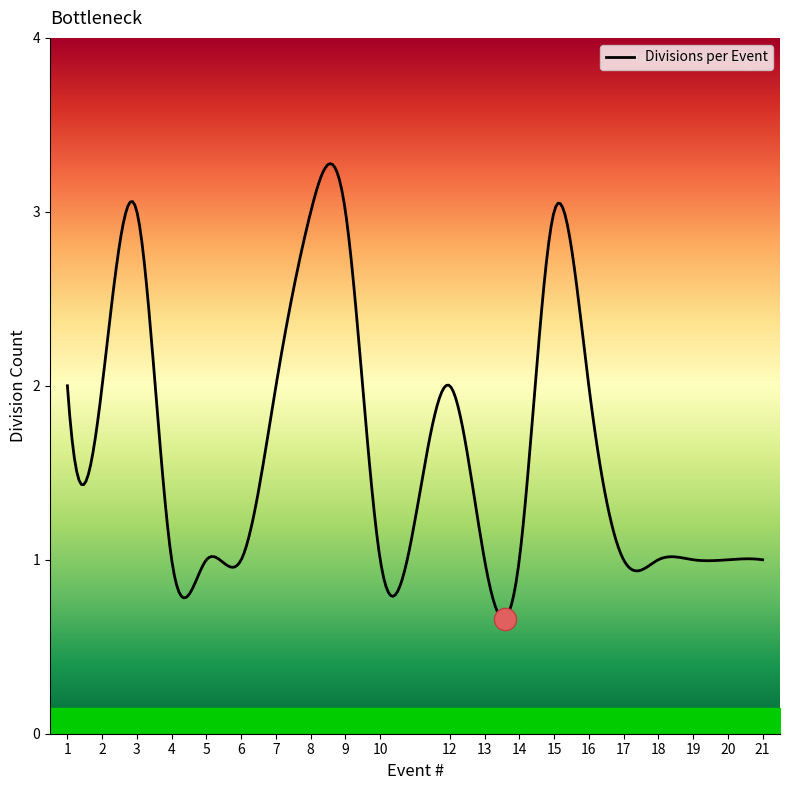

What is the difference between the maximum and minimum values?

2.6